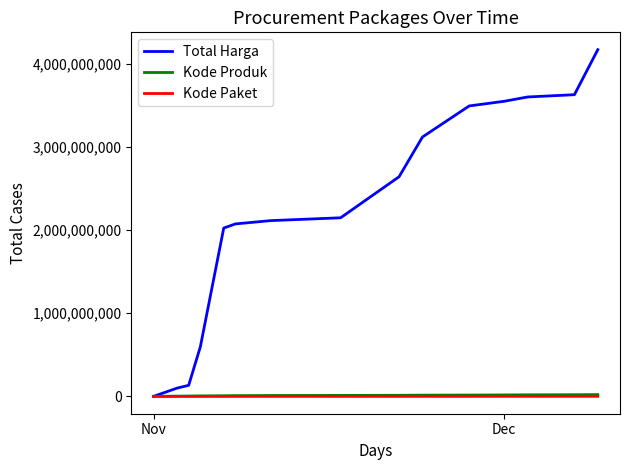

Which series has the widest spread of values?

Total Harga